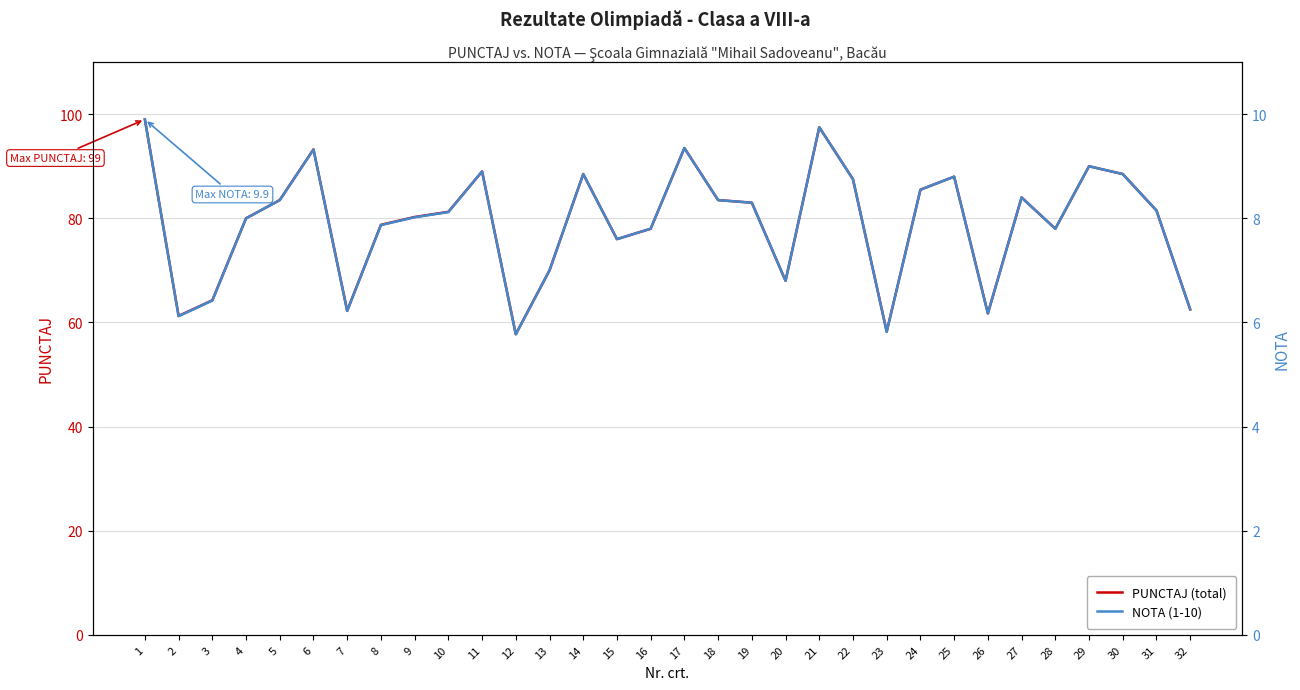

The value of PUNCTAJ (total) at 31 is 27.5. True or false?

False